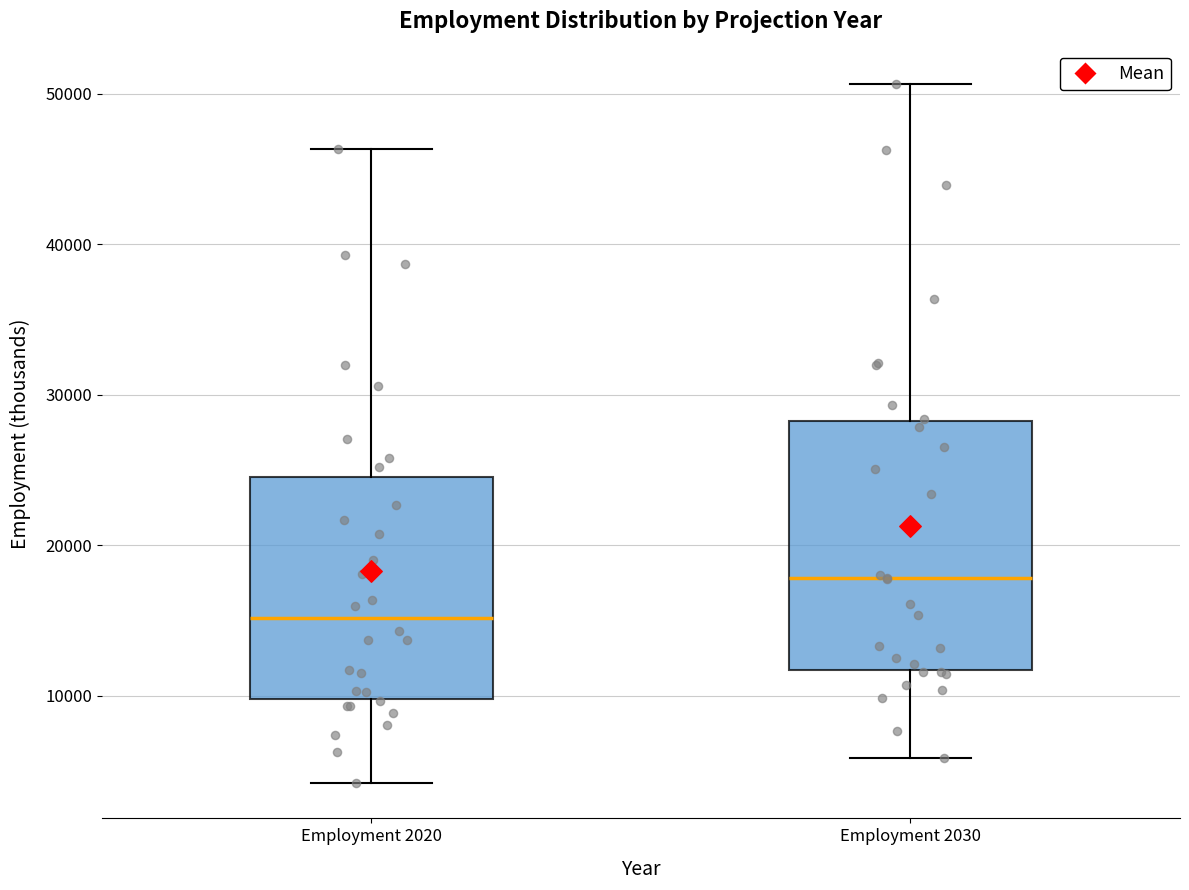

Where is the lower edge of the box for Employment 2030 on the y-axis? The values are not printed on the chart, so give them approximately, as read against the axis.

12000